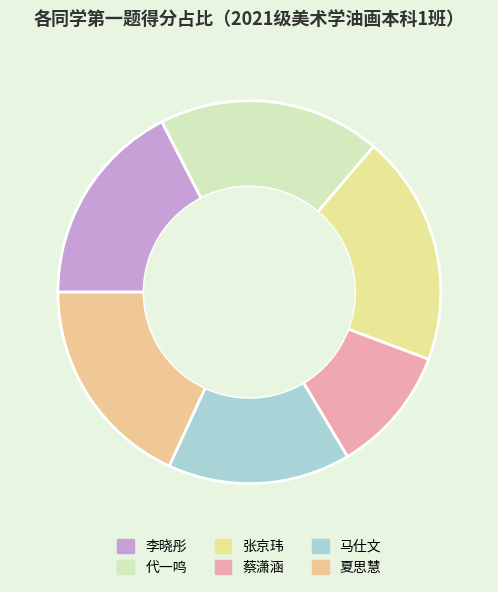

Which slice is the smallest?

蔡潇涵